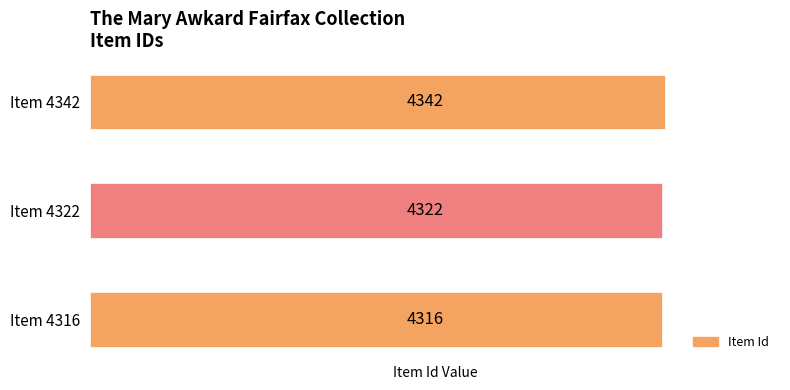

Rank the categories by value from lowest to highest.

Item 4316, Item 4322, Item 4342